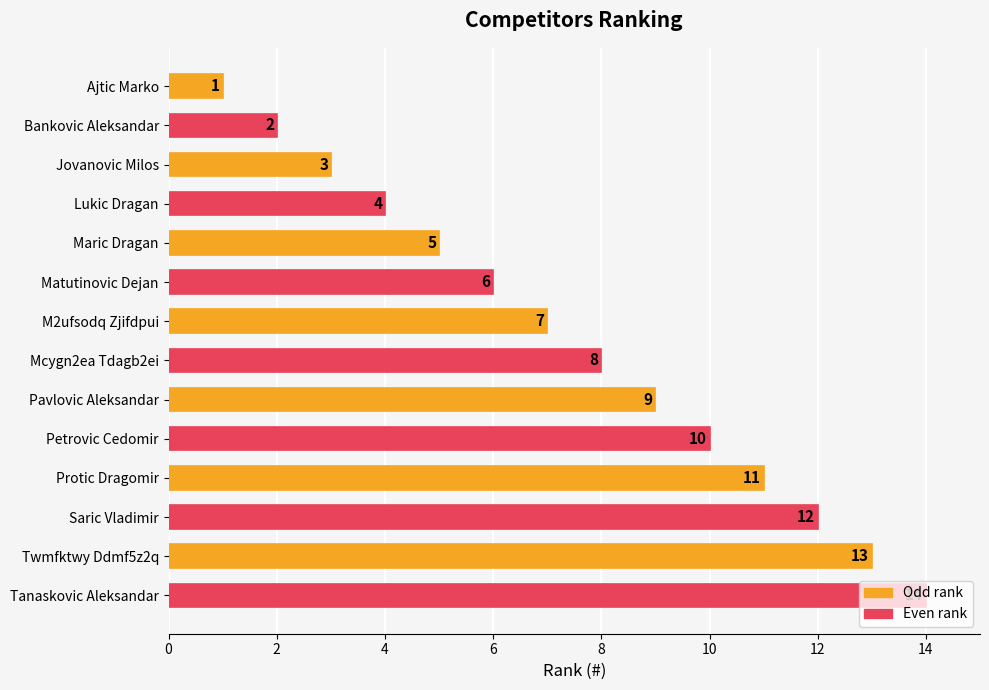

What position from the top is Matutinovic Dejan?

6